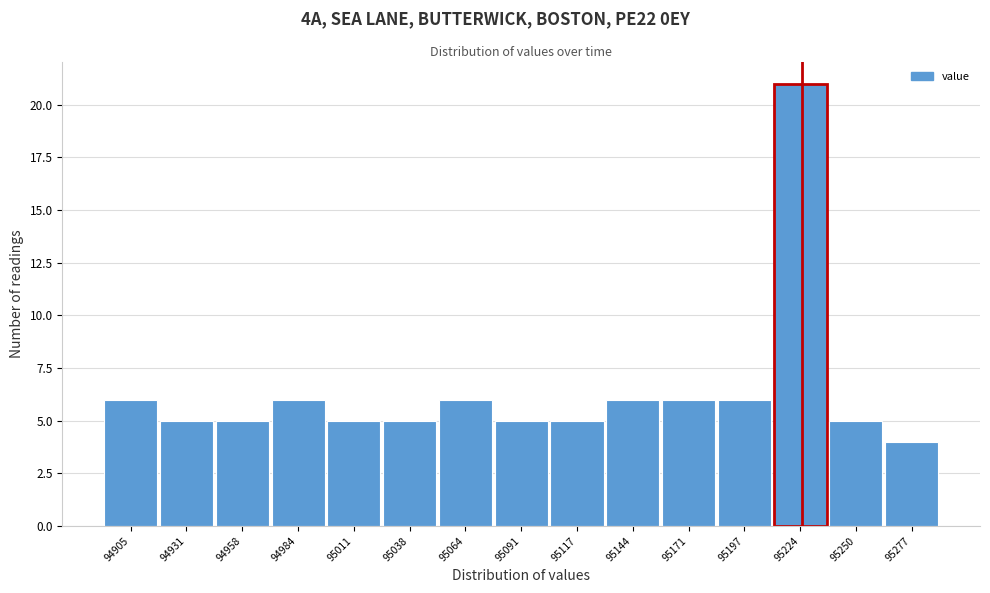

Reading left to right, list all the values displayed in this chart.

94905=6	94931=5	94958=5	94984=6	95011=5	95038=5	95064=6	95091=5	95117=5	95144=6	95171=6	95197=6	95224=21	95250=5	95277=4